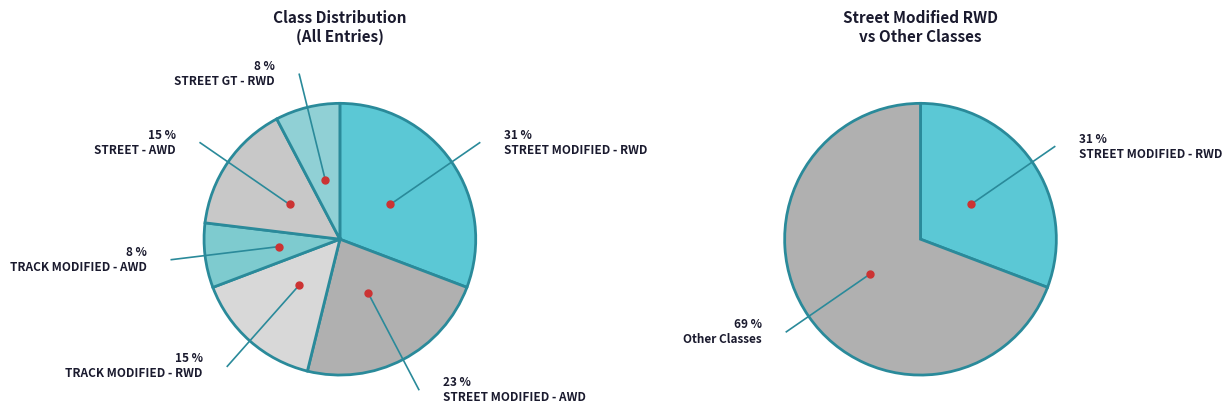

What percentage do STREET GT - RWD and TRACK MODIFIED - RWD together represent?

23.1%